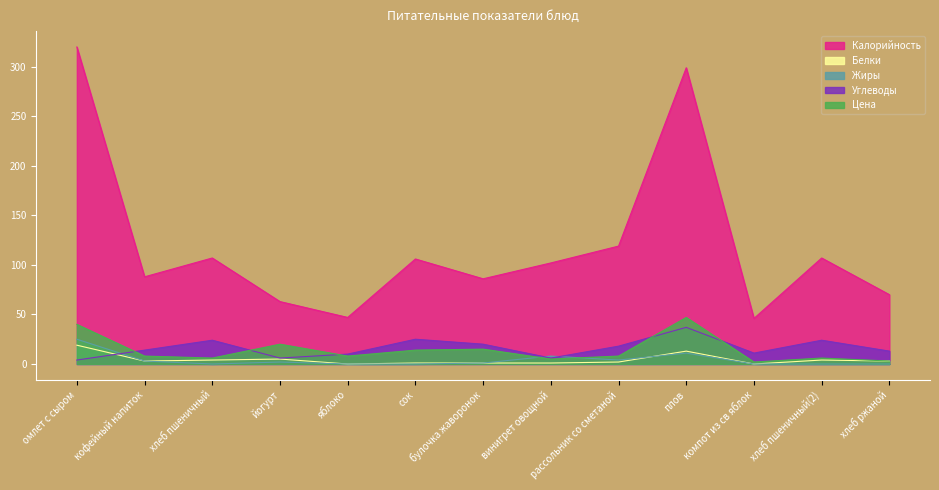

Reading left to right, list all the values displayed in this chart.

Калорийность: омлет с сыром=320	кофейный напиток=88	хлеб пшеничный=107	йогурт=63	яблоко=47	сок=106	булочка жаворонок=86	винигрет овощной=102	рассольник со сметаной=119	плов=299	компот из св яблок=46	хлеб пшеничный(2)=107	хлеб ржаной=70
Белки: омлет с сыром=19	кофейный напиток=3	хлеб пшеничный=4	йогурт=5	яблоко=0	сок=1	булочка жаворонок=1	винигрет овощной=1	рассольник со сметаной=2	плов=13	компот из св яблок=0	хлеб пшеничный(2)=4	хлеб ржаной=3
Жиры: омлет с сыром=25	кофейный напиток=3	хлеб пшеничный=0	йогурт=2	яблоко=0	сок=0	булочка жаворонок=1	винигрет овощной=8	рассольник со сметаной=4	плов=11	компот из св яблок=0	хлеб пшеничный(2)=0	хлеб ржаной=0
Углеводы: омлет с сыром=4	кофейный напиток=14	хлеб пшеничный=24	йогурт=6	яблоко=10	сок=25	булочка жаворонок=20	винигрет овощной=6	рассольник со сметаной=18	плов=37	компот из св яблок=11	хлеб пшеничный(2)=24	хлеб ржаной=13
Цена: омлет с сыром=40	кофейный напиток=8	хлеб пшеничный=6	йогурт=20	яблоко=8	сок=14	булочка жаворонок=15	винигрет овощной=5	рассольник со сметаной=8	плов=47	компот из св яблок=2	хлеб пшеничный(2)=6	хлеб ржаной=3